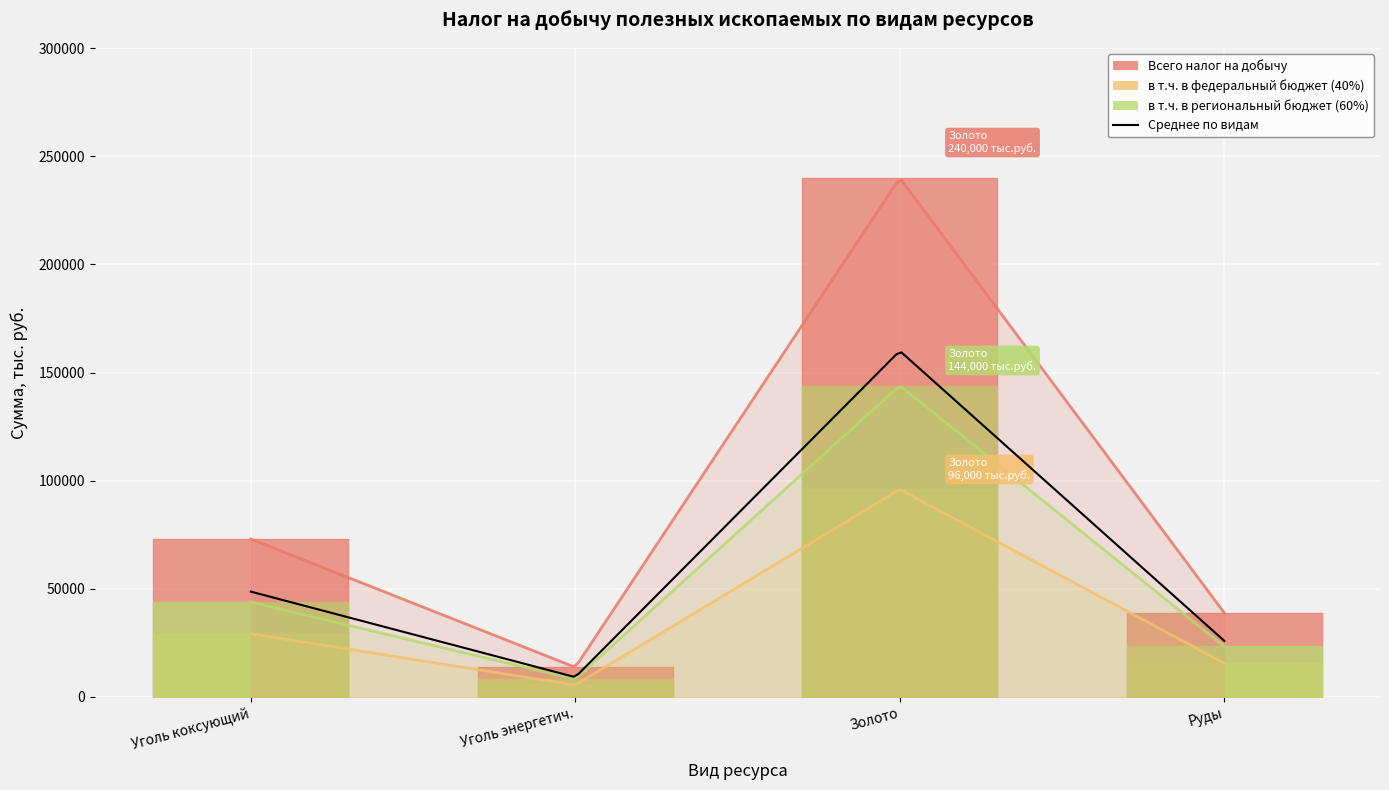

Which series changed the most between Уголь коксующий and Золото?

Всего налог на добычу